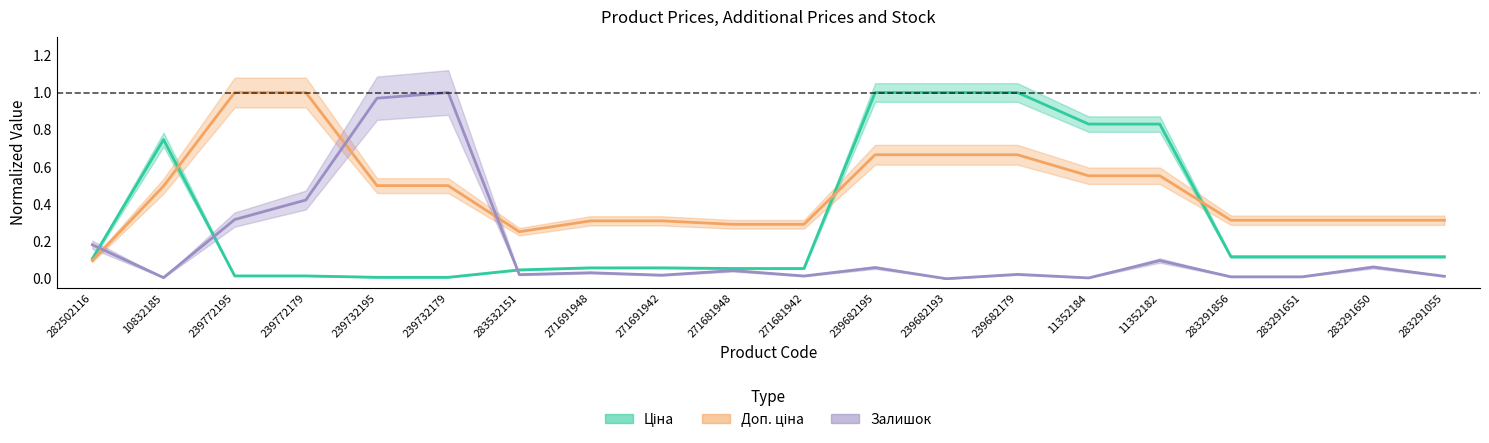

What is the label of the 10th point from the right?

271681942